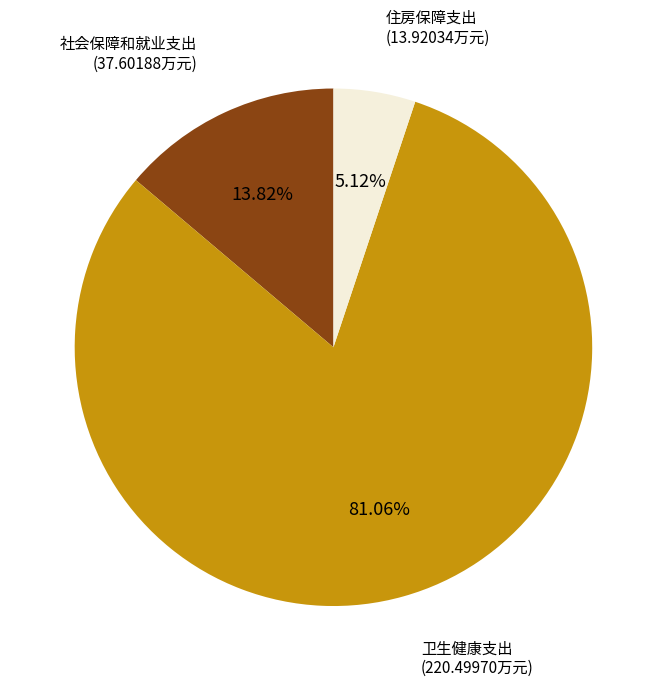

What is the largest slice in the pie chart?

卫生健康支出